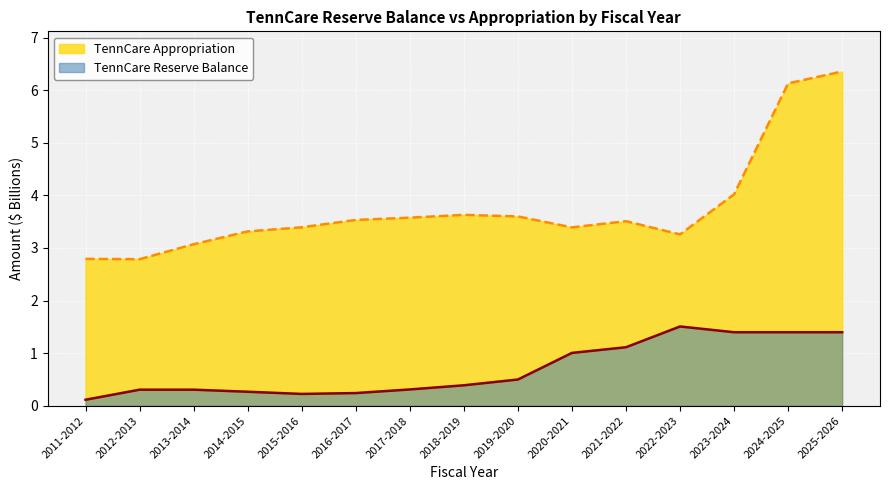

Reading right to left, transcribe all the data shown in this chart.

TennCareReserveBalance: 2025-2026=1.4	2024-2025=1.4	2023-2024=1.4	2022-2023=1.5	2021-2022=1.1	2020-2021=1.0	2019-2020=0.5	2018-2019=0.4	2017-2018=0.3	2016-2017=0.2	2015-2016=0.2	2014-2015=0.3	2013-2014=0.3	2012-2013=0.3	2011-2012=0.1
TennCareAppropriation: 2025-2026=6.4	2024-2025=6.1	2023-2024=4.0	2022-2023=3.3	2021-2022=3.5	2020-2021=3.4	2019-2020=3.6	2018-2019=3.6	2017-2018=3.6	2016-2017=3.5	2015-2016=3.4	2014-2015=3.3	2013-2014=3.1	2012-2013=2.8	2011-2012=2.8